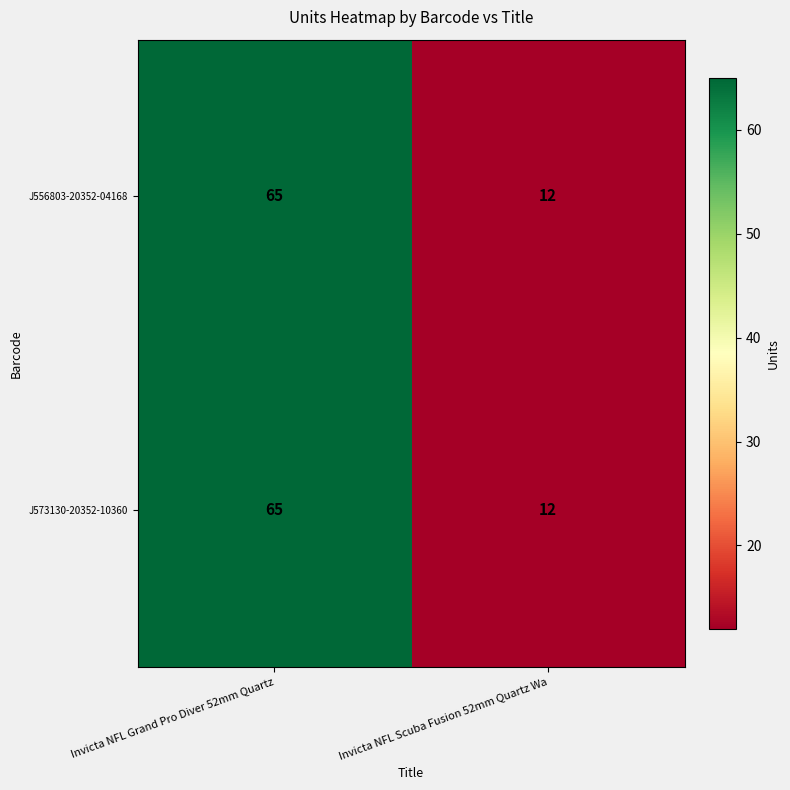

Rank the categories by J556803-20352-04168 value from lowest to highest.

Invicta NFL Scuba Fusion 52mm Quartz Wa, Invicta NFL Grand Pro Diver 52mm Quartz